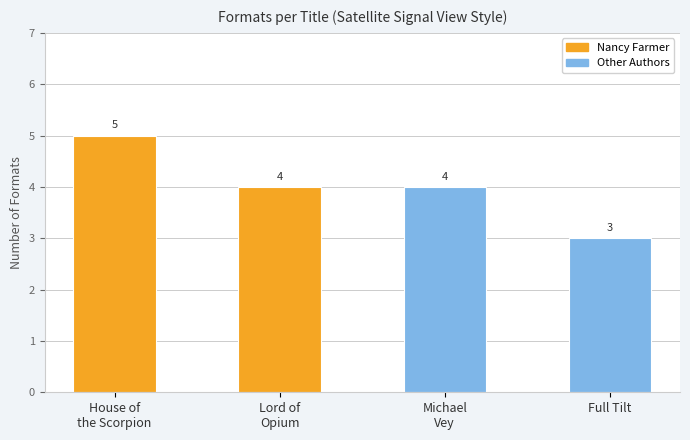

What is the minimum value shown in the chart?

3